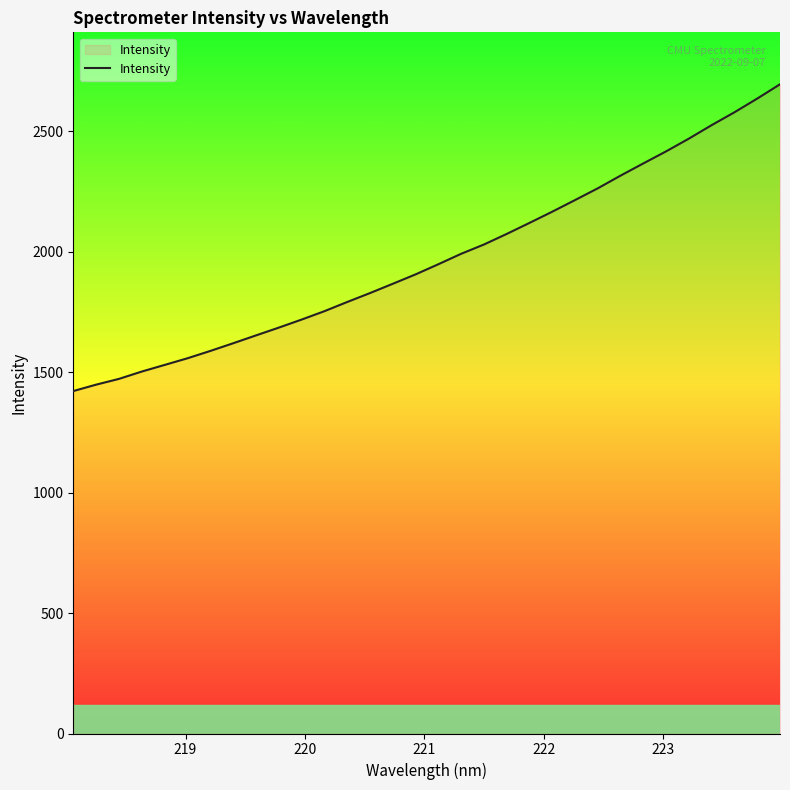

What is the maximum value shown in the chart?

2696.0